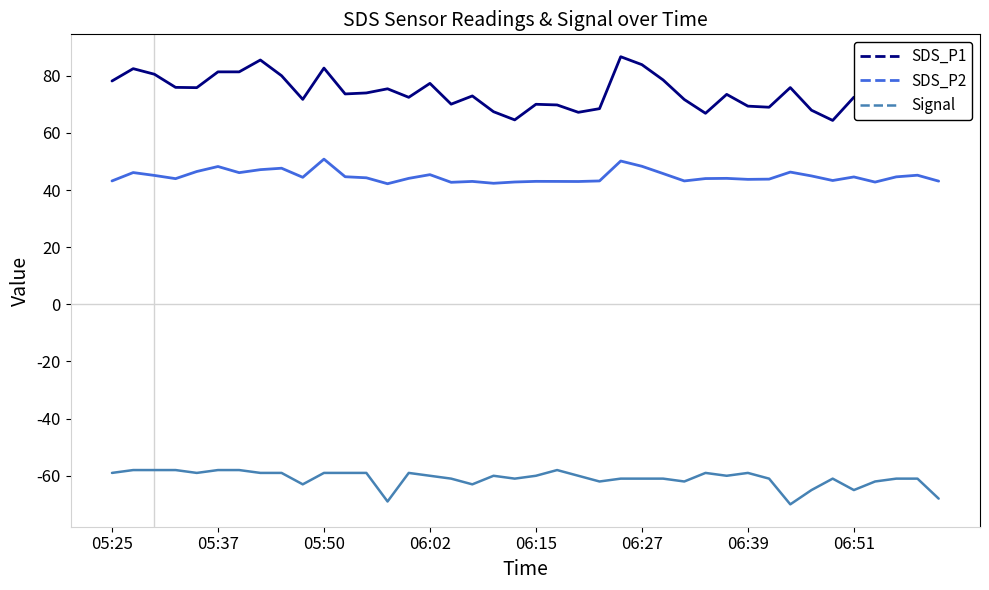

What are all the series names shown in the legend?

SDS_P1, SDS_P2, Signal